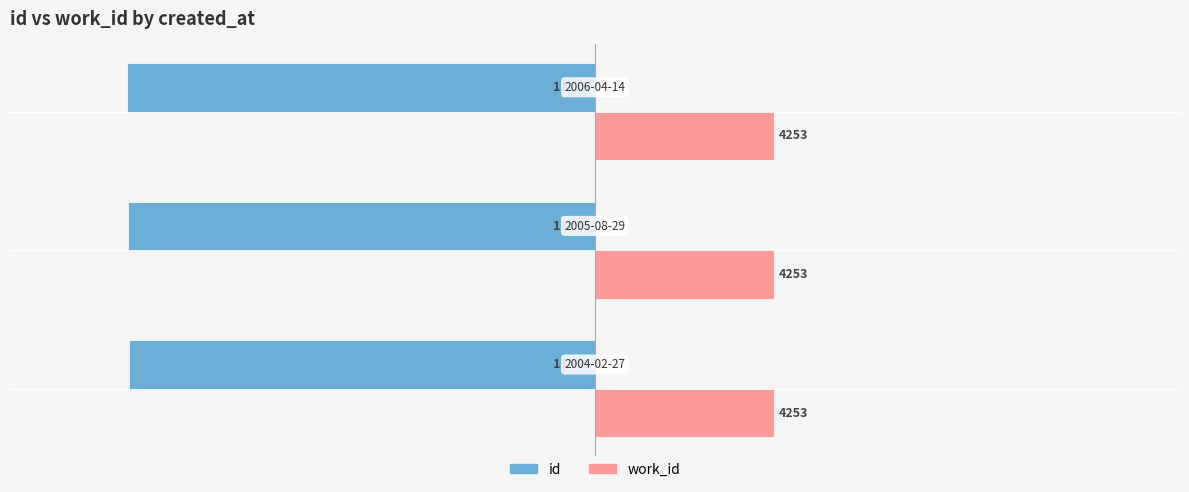

Which series has the largest range (max minus min)?

id